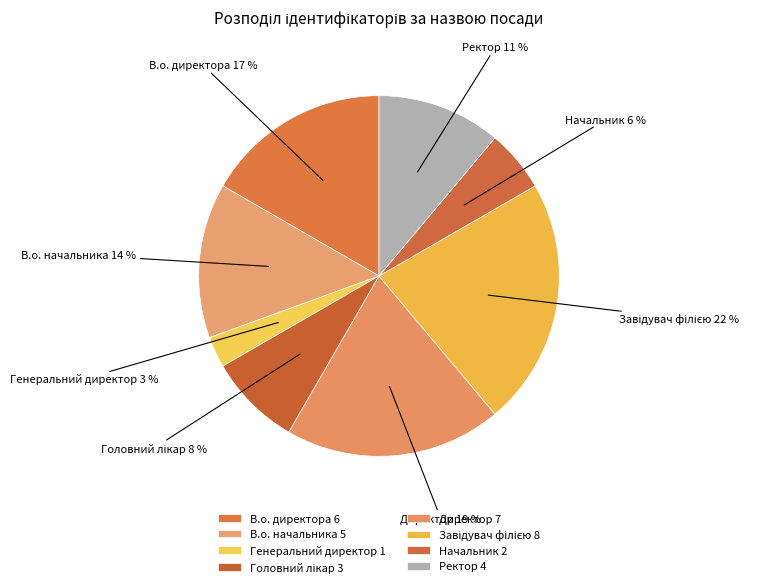

To the nearest percent, what percentage of the pie is В.о. начальника?

14%